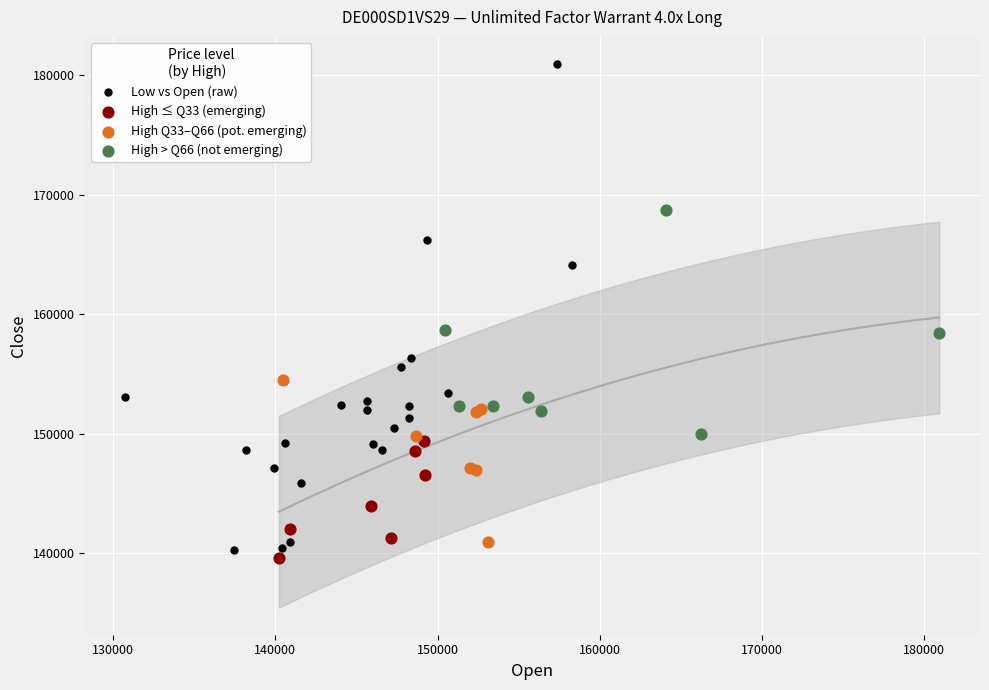

Which series has the widest spread of Y values?

Low vs Open (raw)